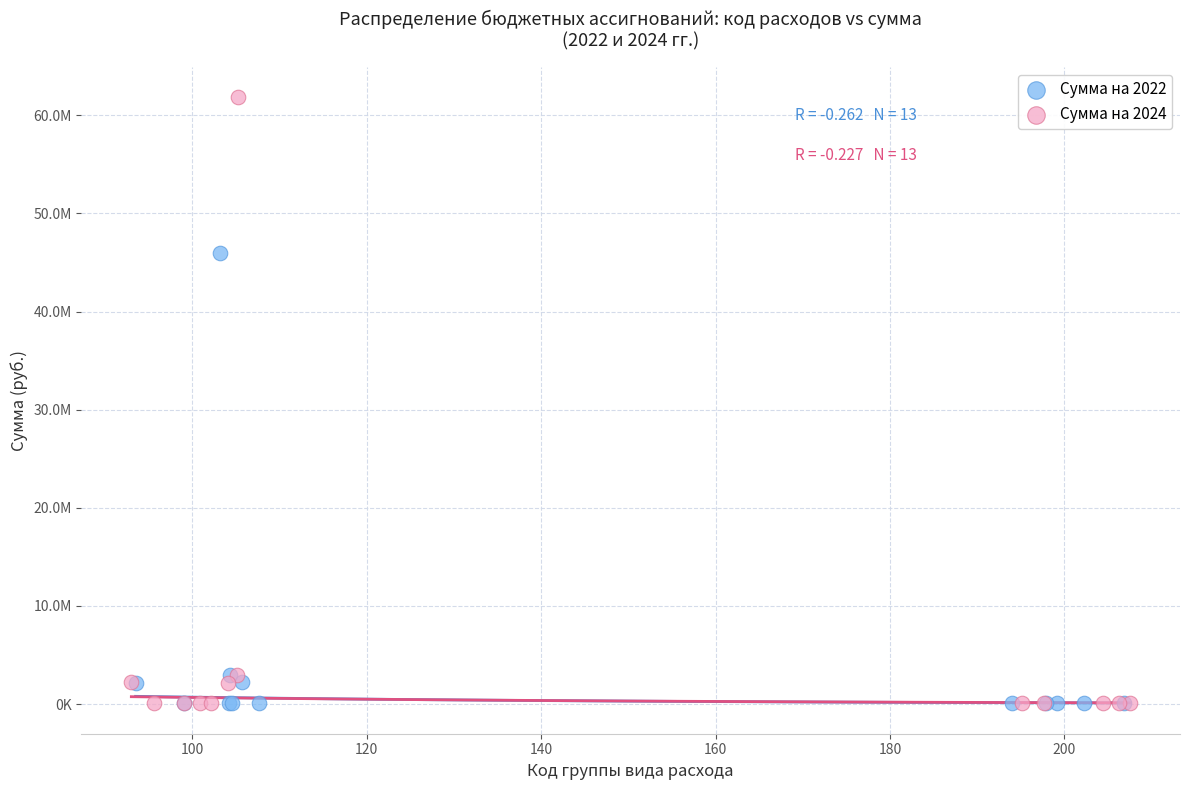

What are all the series names shown in the legend?

Сумма на 2022, Сумма на 2024